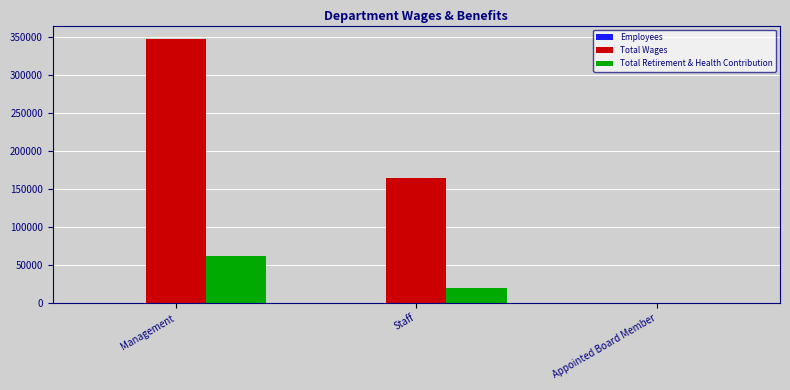

The Total Retirement & Health Contribution series shows 0 at Appointed Board Member. True or false?

True